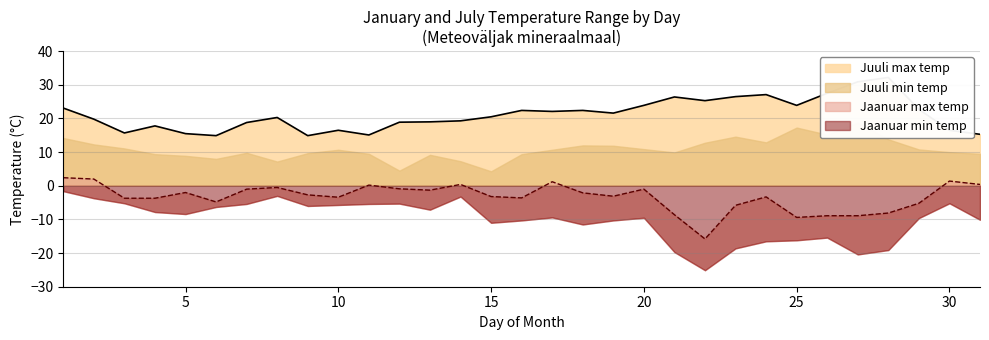

At which category is the sum across all series the highest?

1